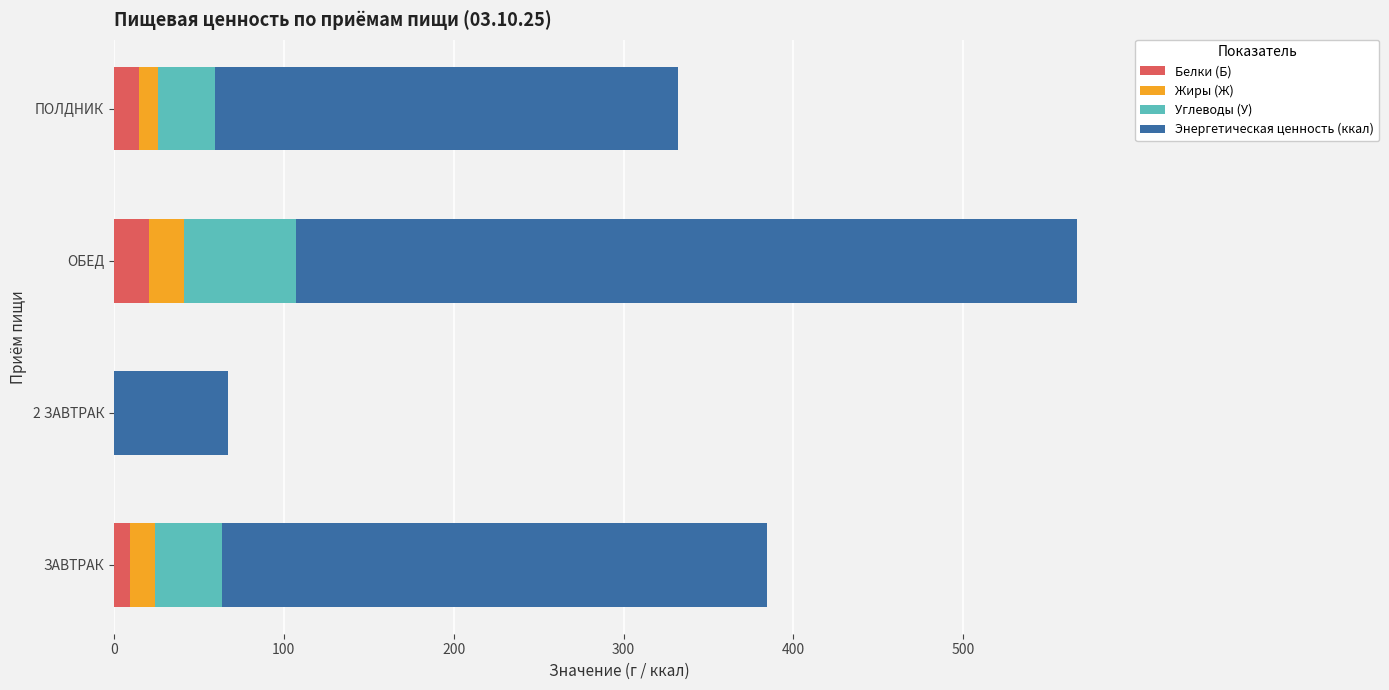

What is the highest value of the Белки (Б) series?

20.4